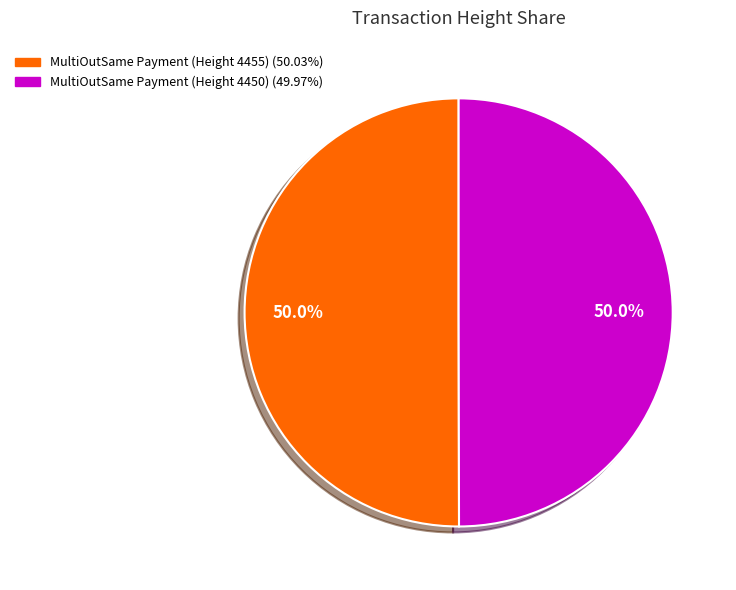

To the nearest percent, what portion does MultiOutSame Payment (Height 4455) represent?

50%